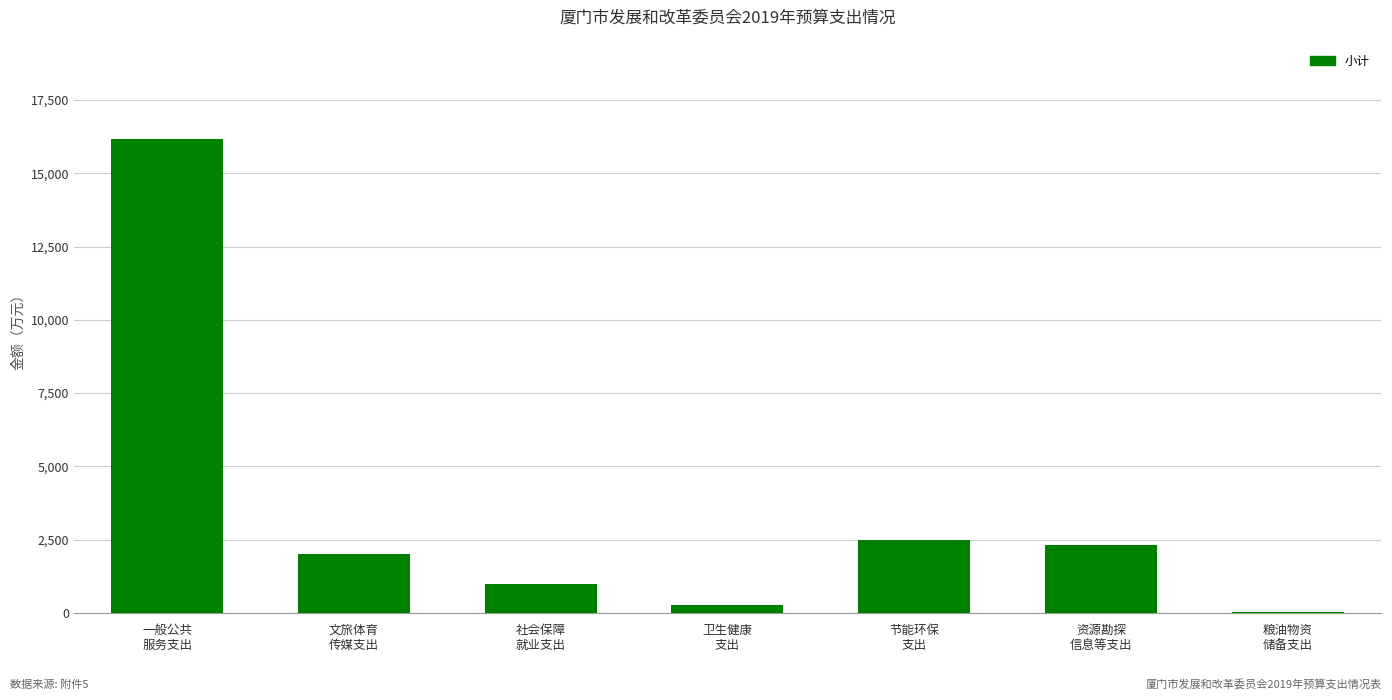

Count the number of data series in this chart.

1